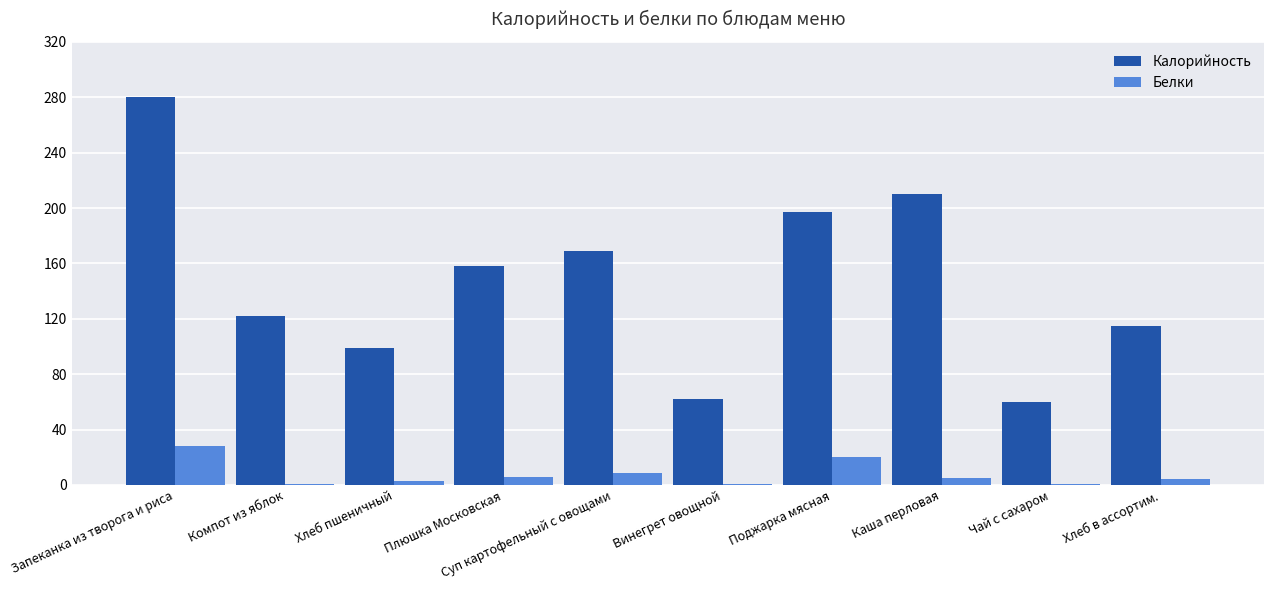

Where does the Калорийность series first go above 158?

Запеканка из творога и риса